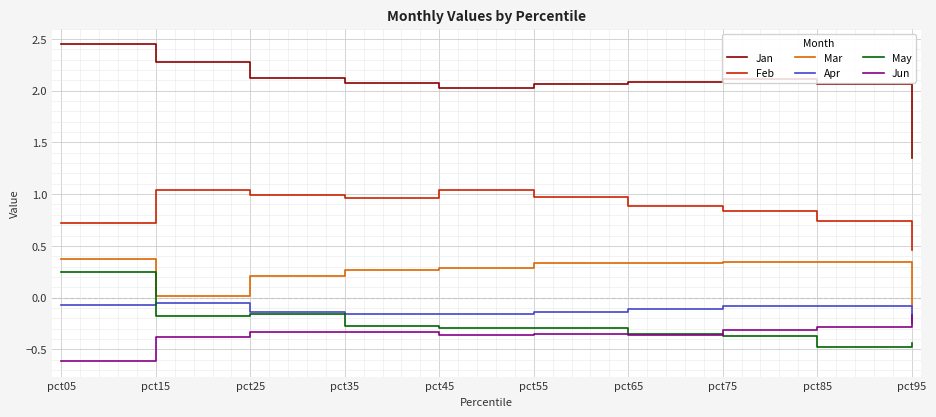

Where is the first local maximum for Feb?

pct15